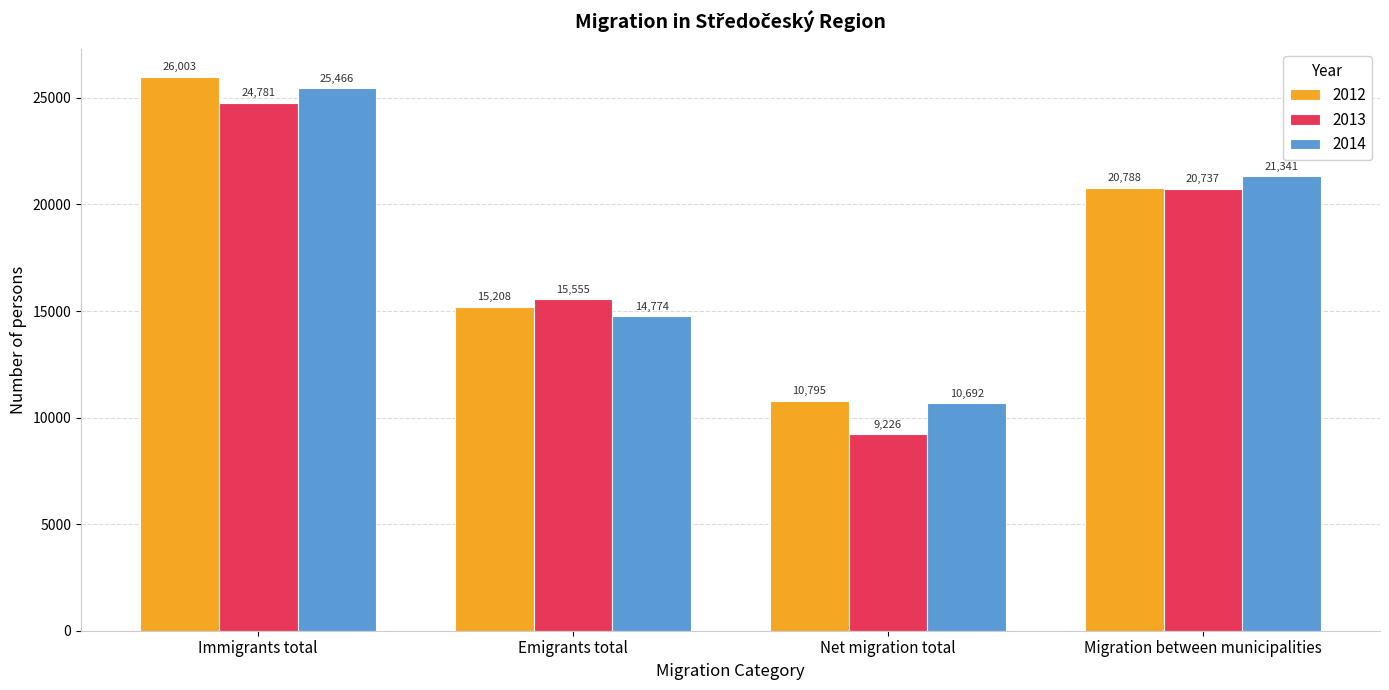

What is the difference between the maximum and second lowest values in the 2012 series?

10795